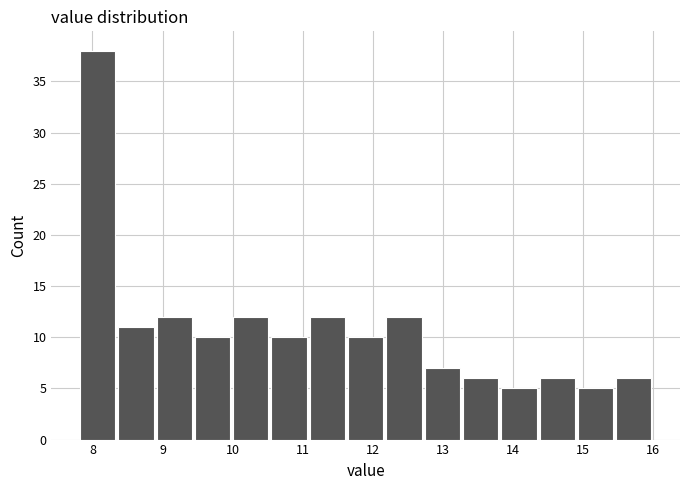

Which range on the x-axis has the tallest bar?

7.8 to 8.3